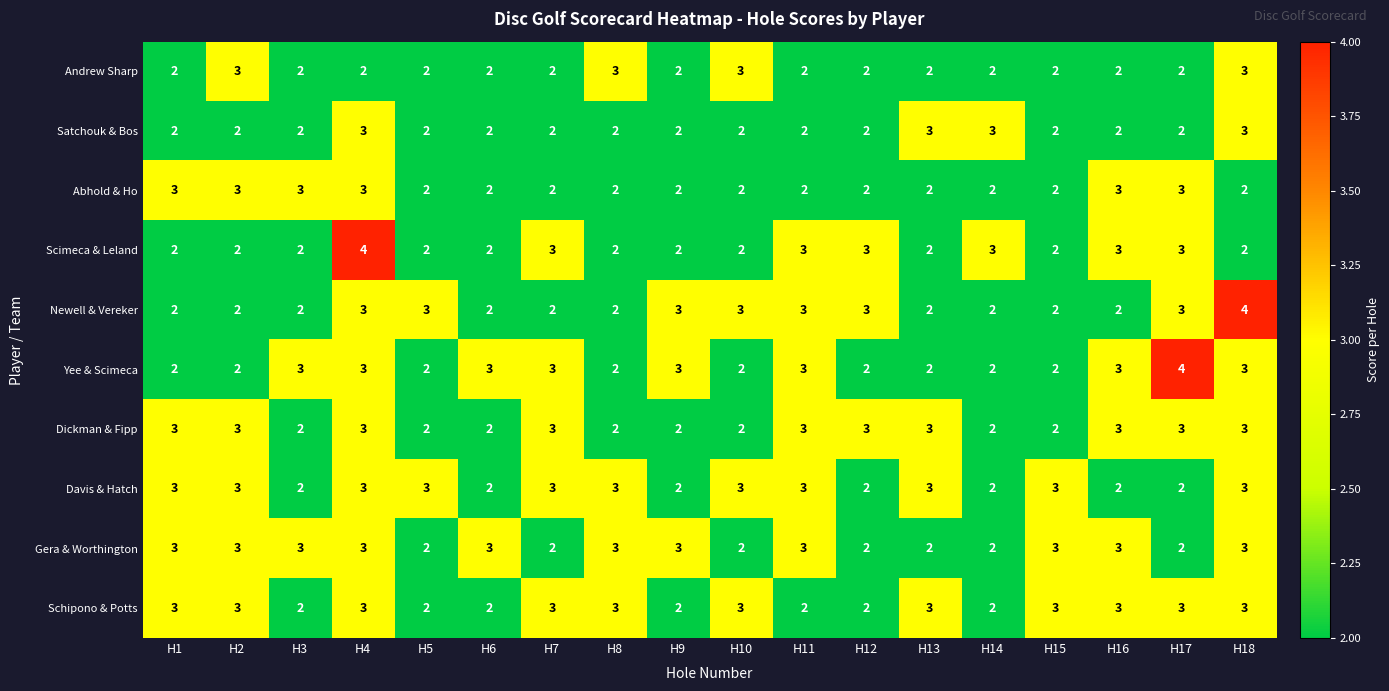

What is the highest value of the Yee & Scimeca series?

4